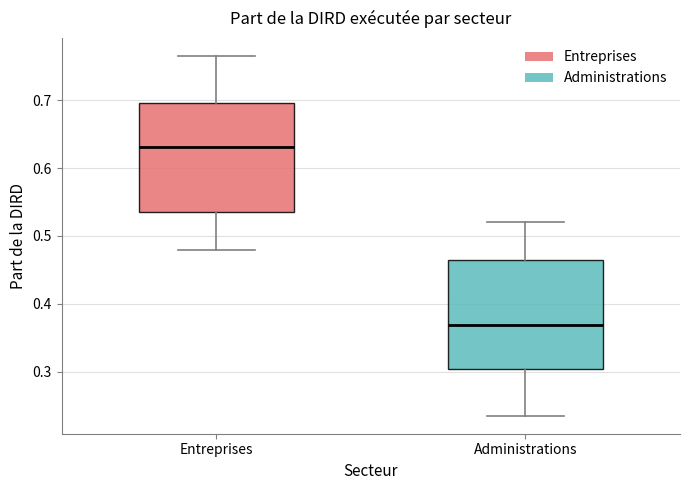

Reading left to right, transcribe this box plot: for each box, give where its median line is, the range the box spans, and where its two whiskers end, as read against the y-axis. The values are not printed on the chart, so give them approximately, as read against the axis.

Entreprises: median 0.63, box 0.54 to 0.70, whiskers 0.48 to 0.77
Administrations: median 0.37, box 0.30 to 0.46, whiskers 0.23 to 0.52